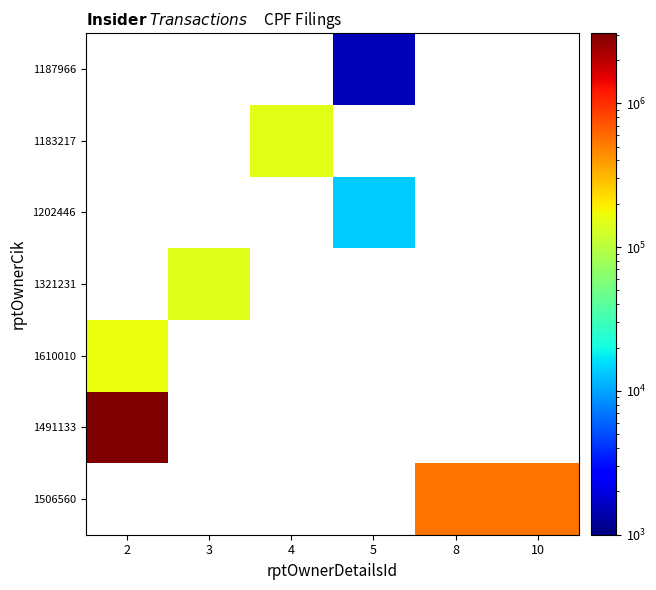

Count the number of data series in this chart.

7